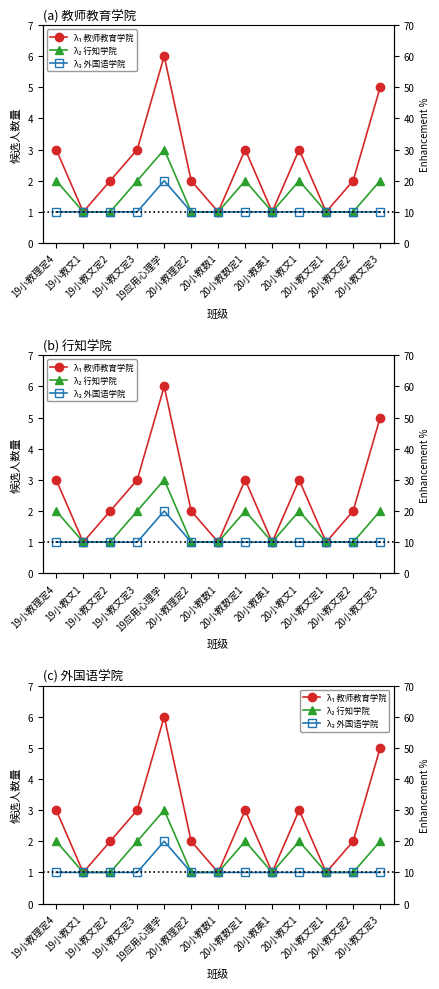

How many data points in λ₂ 行知学院 are above 1?

6